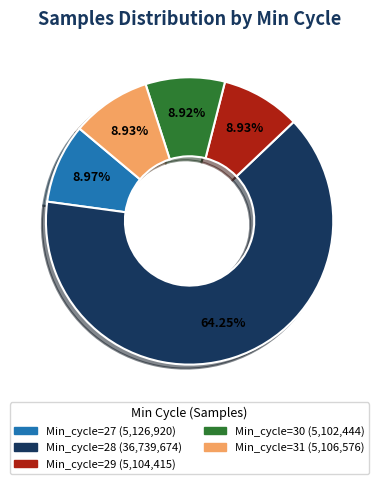

Count the number of slices in the pie.

5